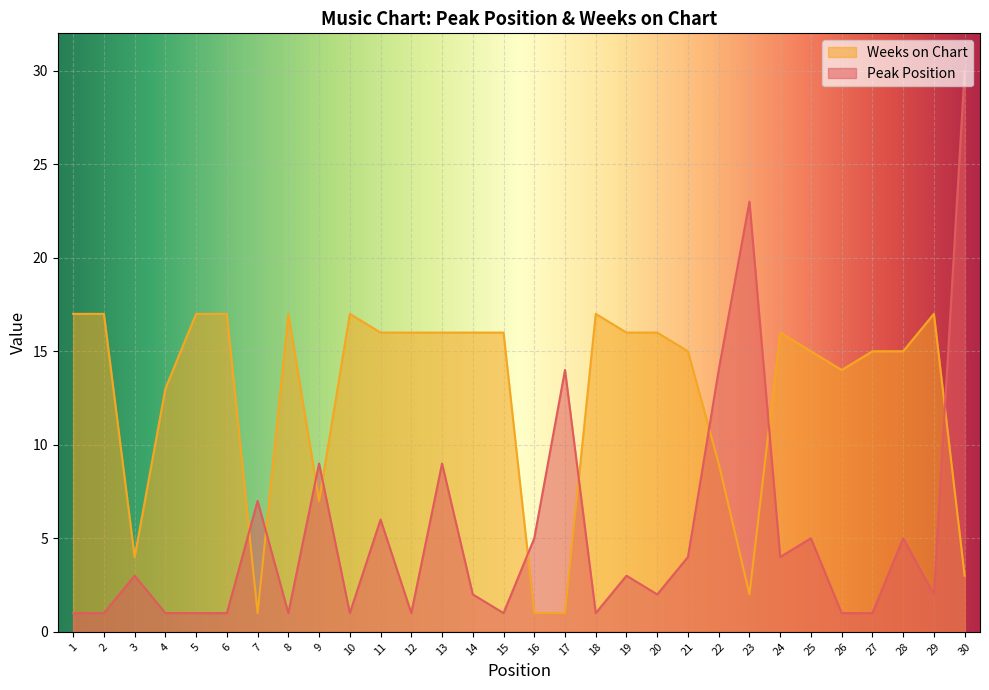

What is the difference between the maximum and second lowest values in the Weeks on Chart series?

16